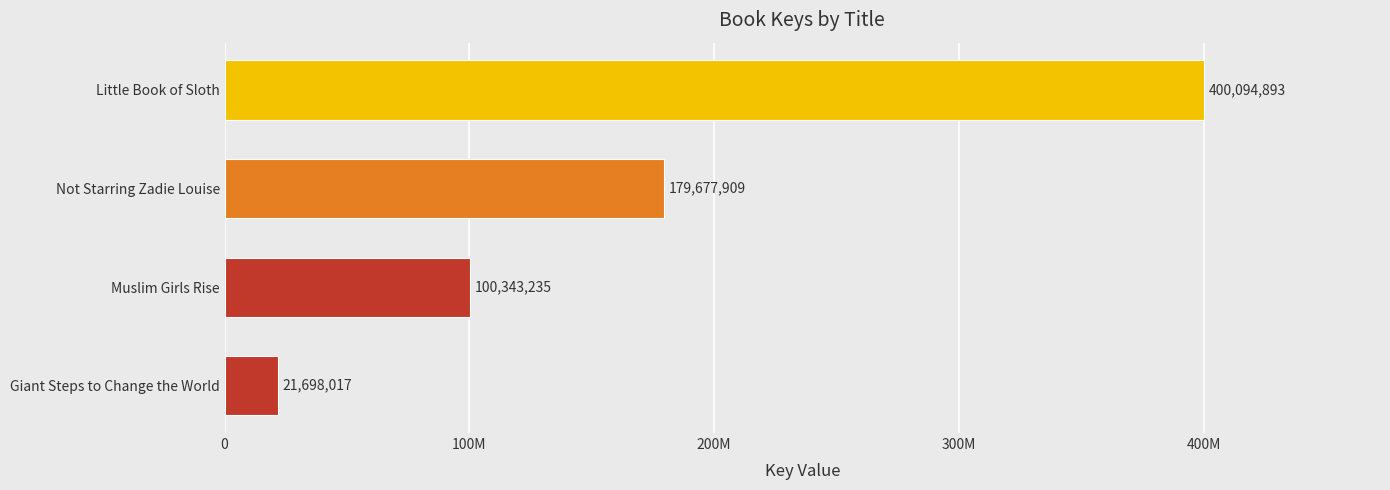

Are the bars grouped side by side (vs. stacked)?

No